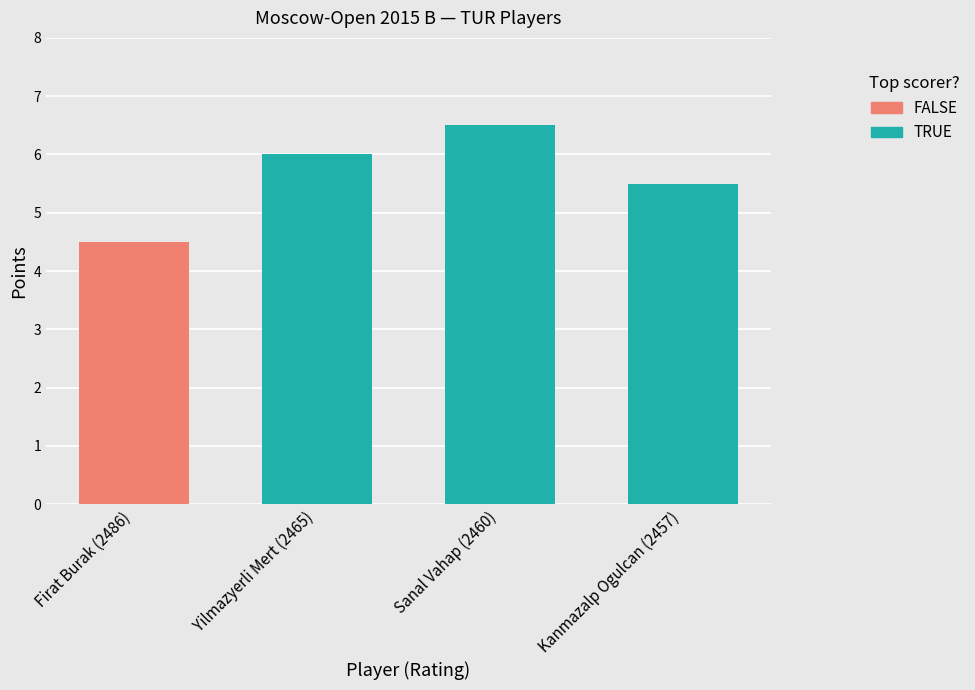

What is the label of the 1st bar from the right?

Kanmazalp Ogulcan (2457)